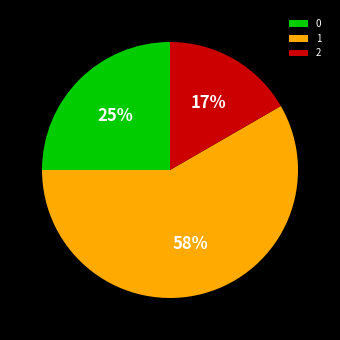

True or false: 1 accounts for 72% of the total.

False